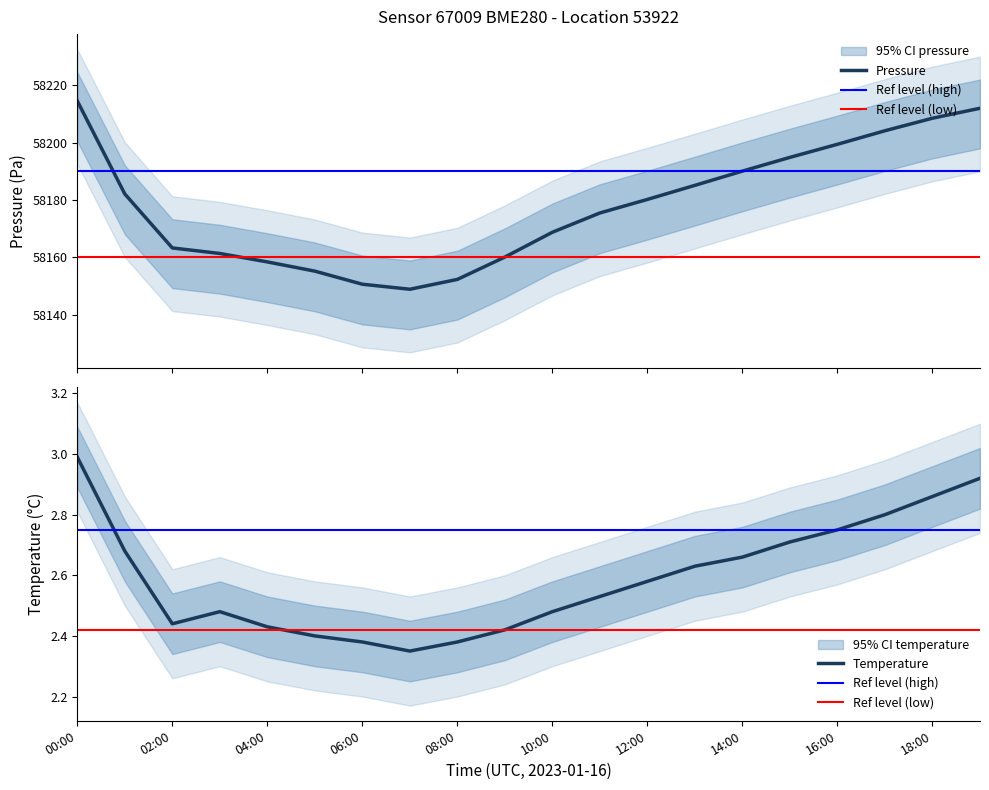

What position from the right is 06:00?

14